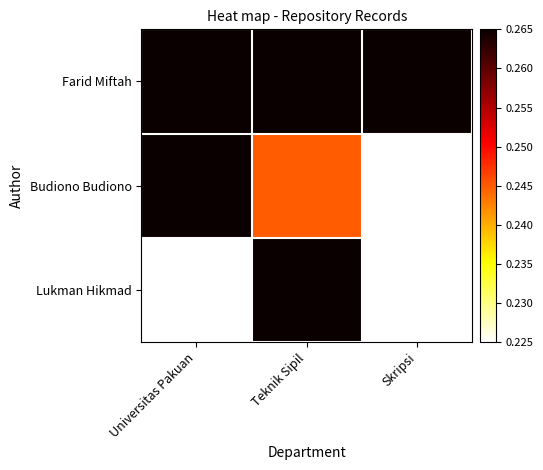

At Skripsi, list the series in order from smallest to largest.

Budiono Budiono, Lukman Hikmad, Farid Miftah